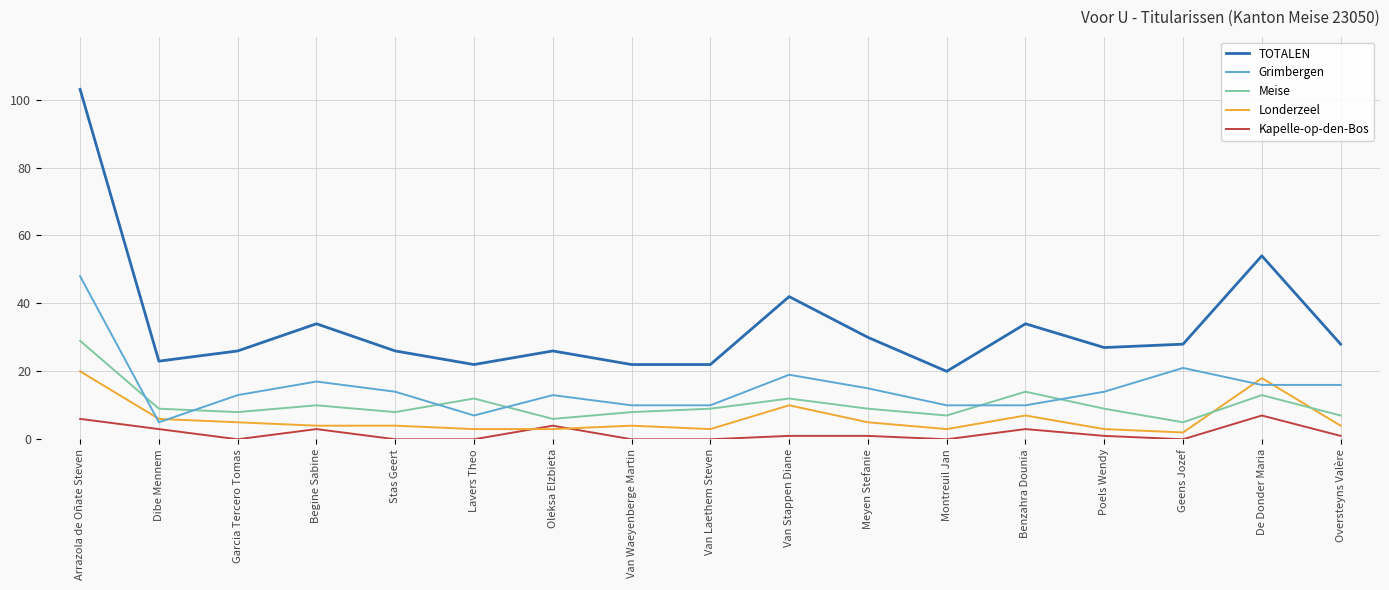

Which series has the largest range (max minus min)?

TOTALEN